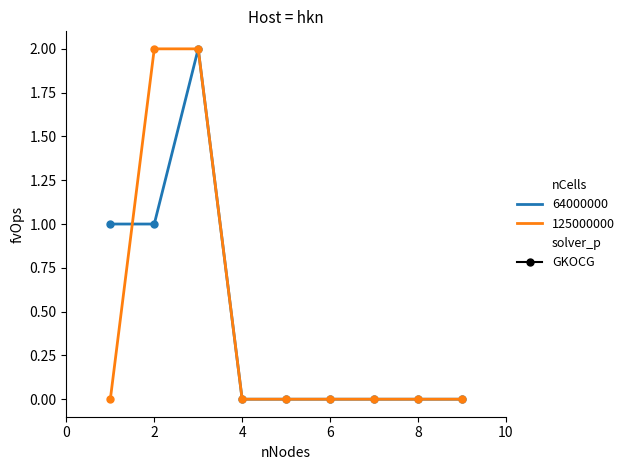

Does the chart have visible grid lines?

No